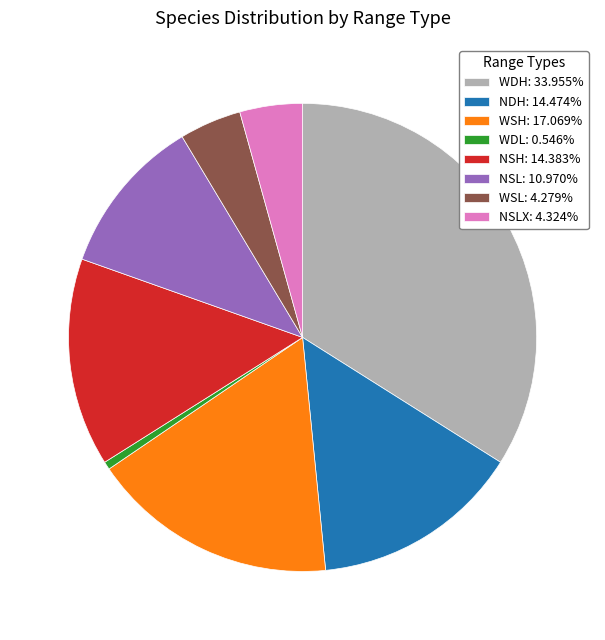

Combined, do WDL: 0.546% and NSL: 10.970% account for over 50%?

No